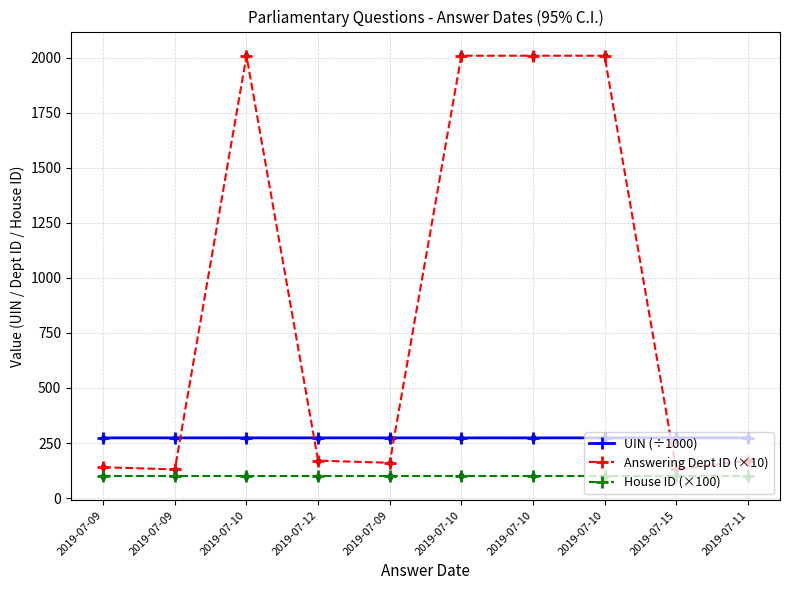

Which series reaches the minimum Y coordinate?

House ID (×100)